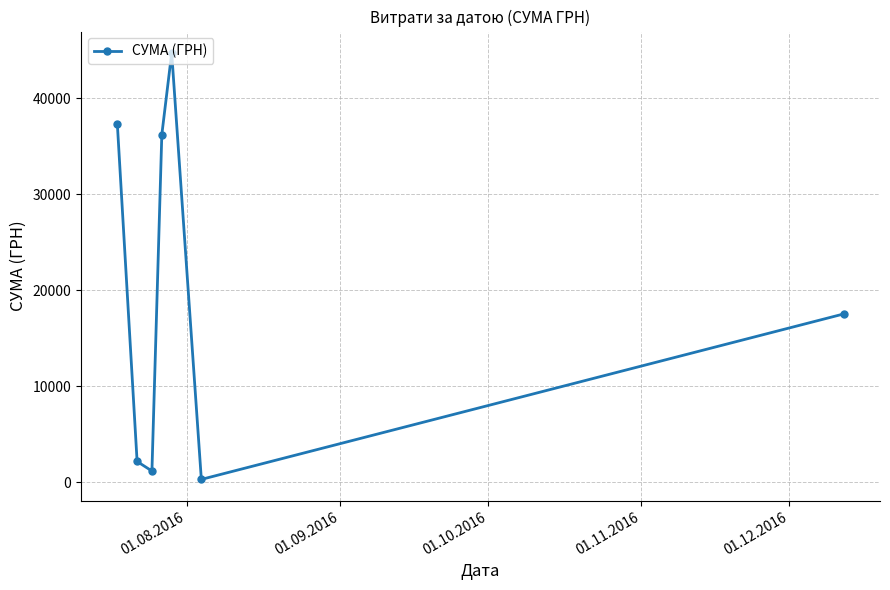

What is the value of the 3rd point from the left?

1193.0